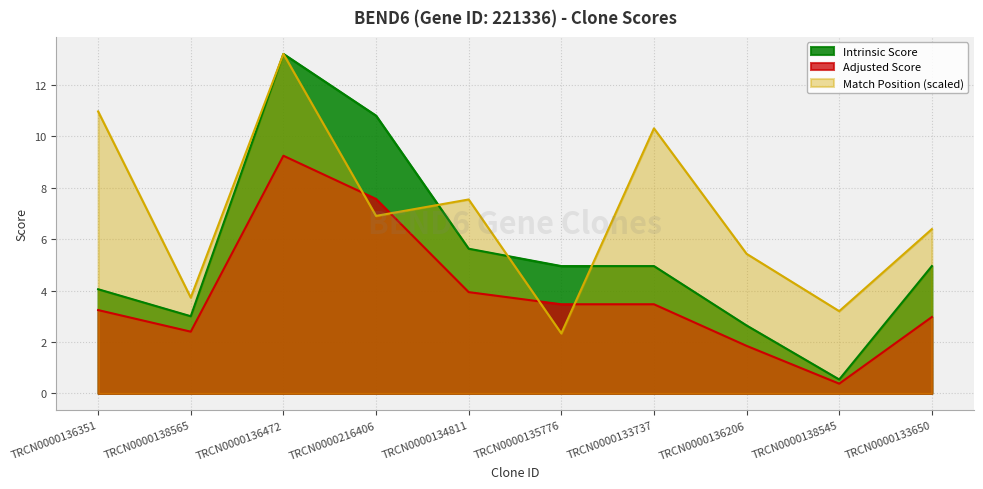

Is it true that Intrinsic Score equals 0.9 at TRCN0000138545?

False